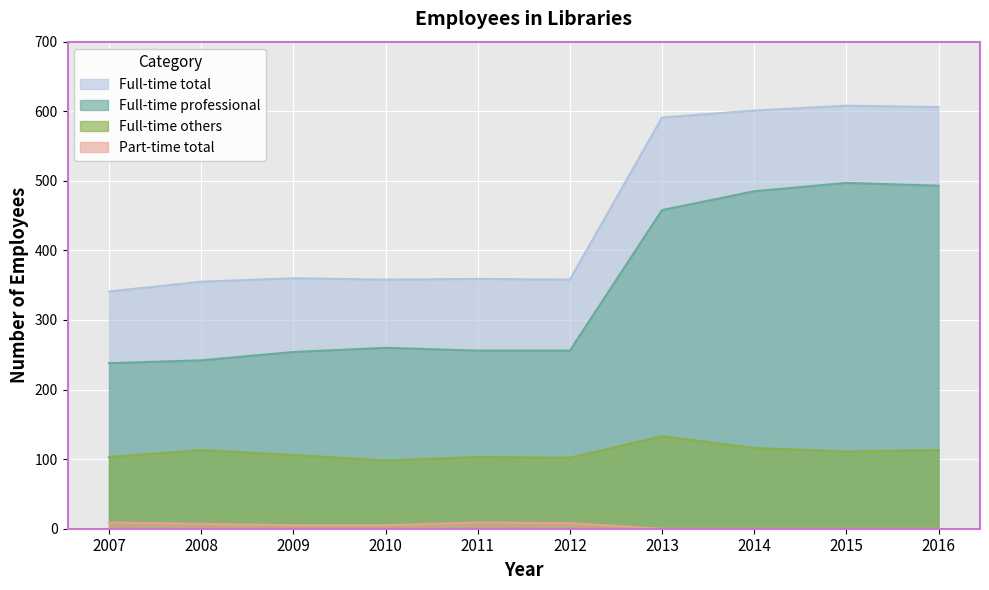

Count the number of data series in this chart.

4